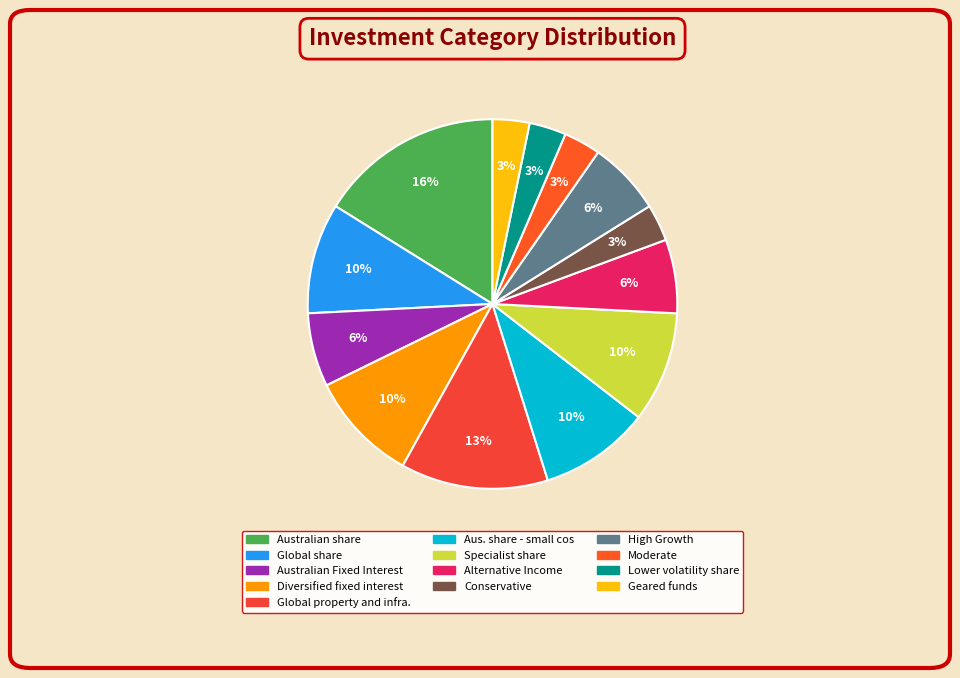

Is there any slice that represents more than half of the pie?

No